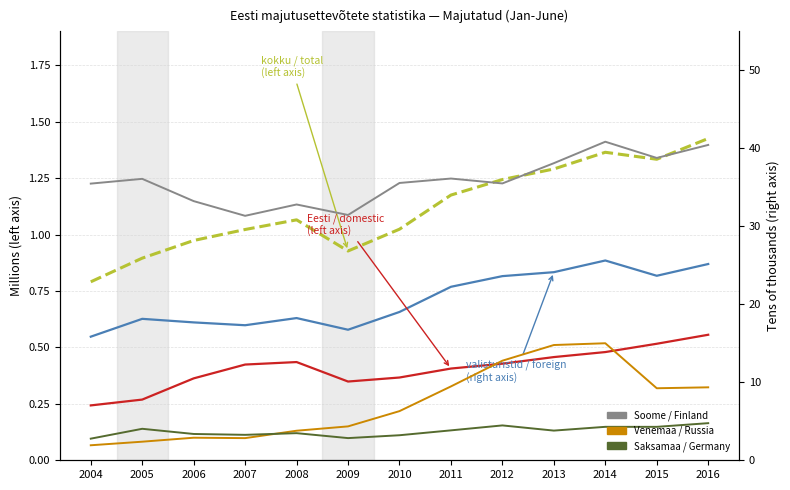

How many lines are shown in the chart?

6